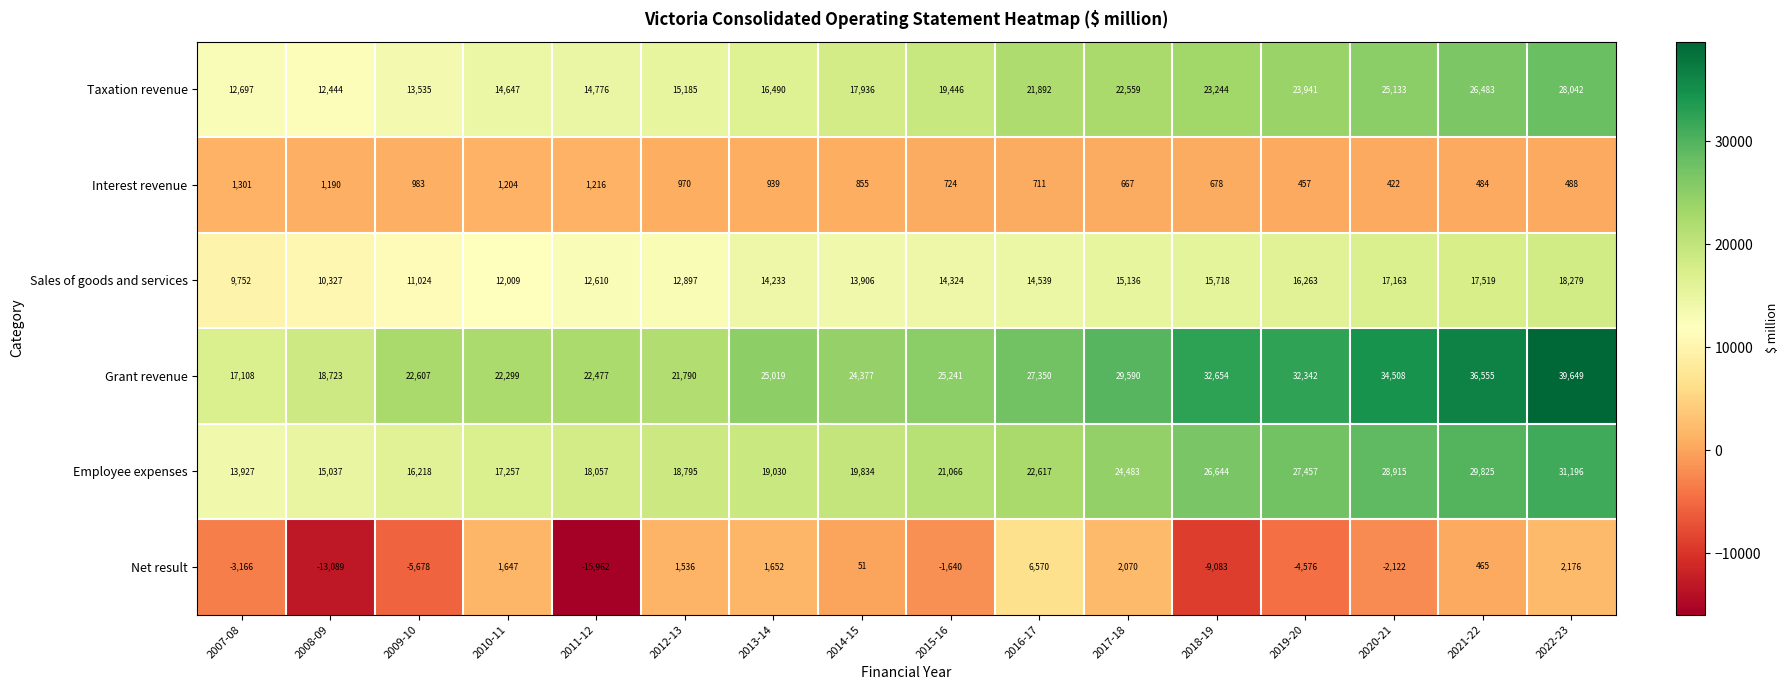

What is the sum of the Interest revenue values at 2015-16 and 2017-18?

1391